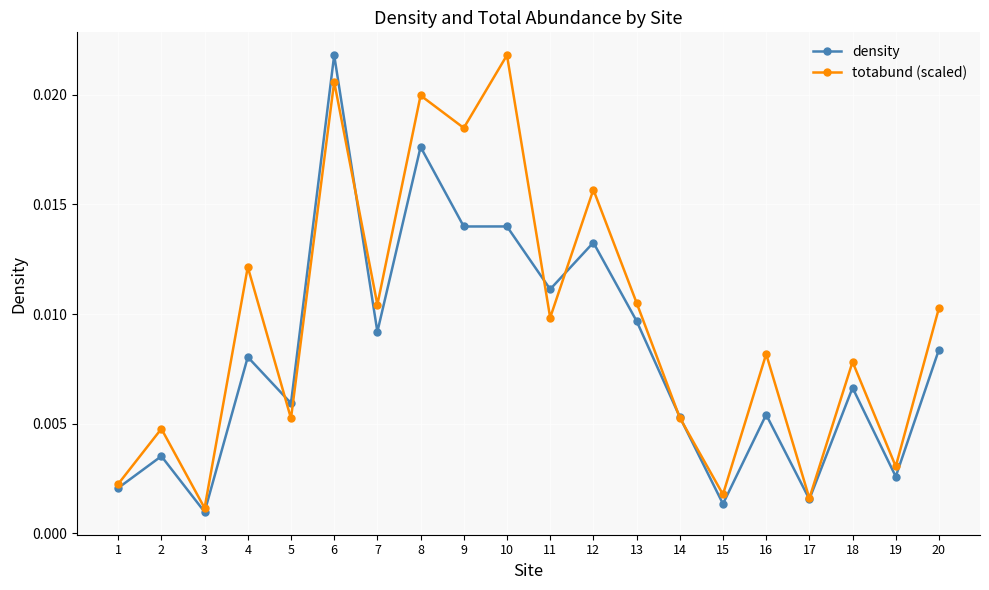

In totabund (scaled), how many points are higher than both neighbors (excluding endpoints)?

8